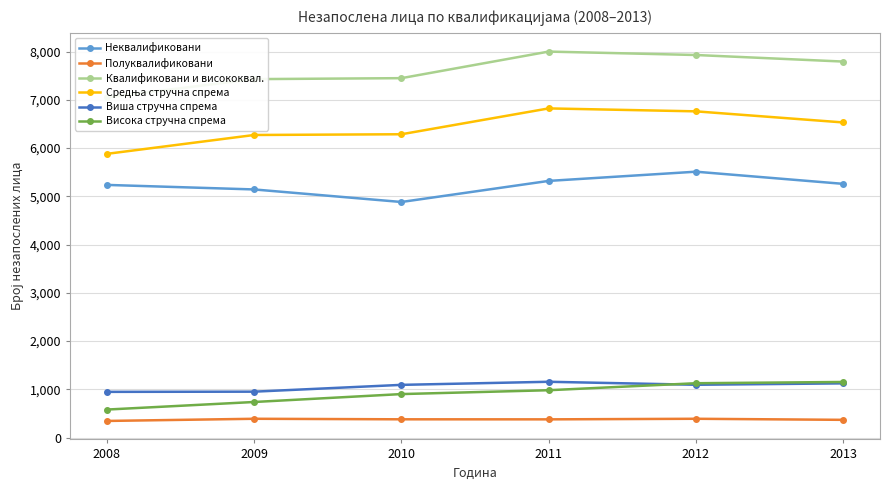

True or false: Висока стручна спрема and Неквалификовани cross at least once.

False